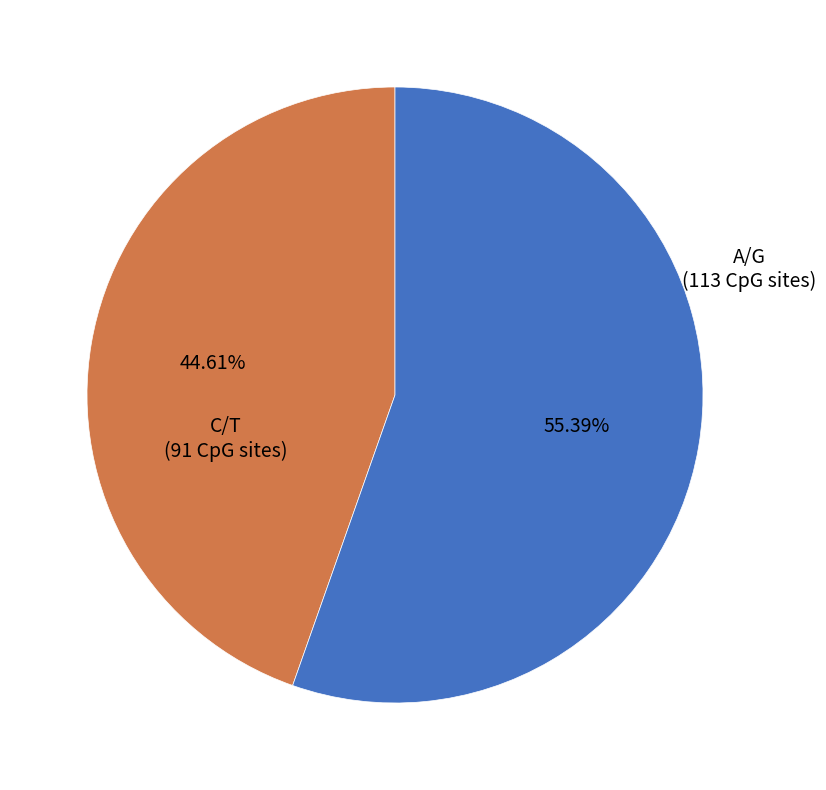

Rank the categories by value from highest to lowest.

A/G, C/T